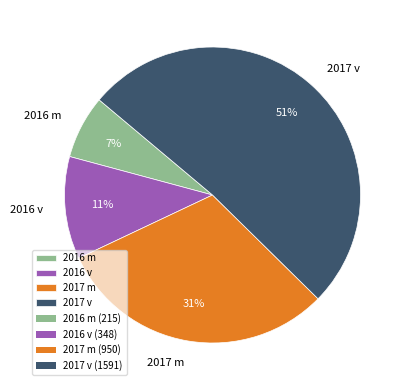

To the nearest percent, what is the average slice percentage?

25%